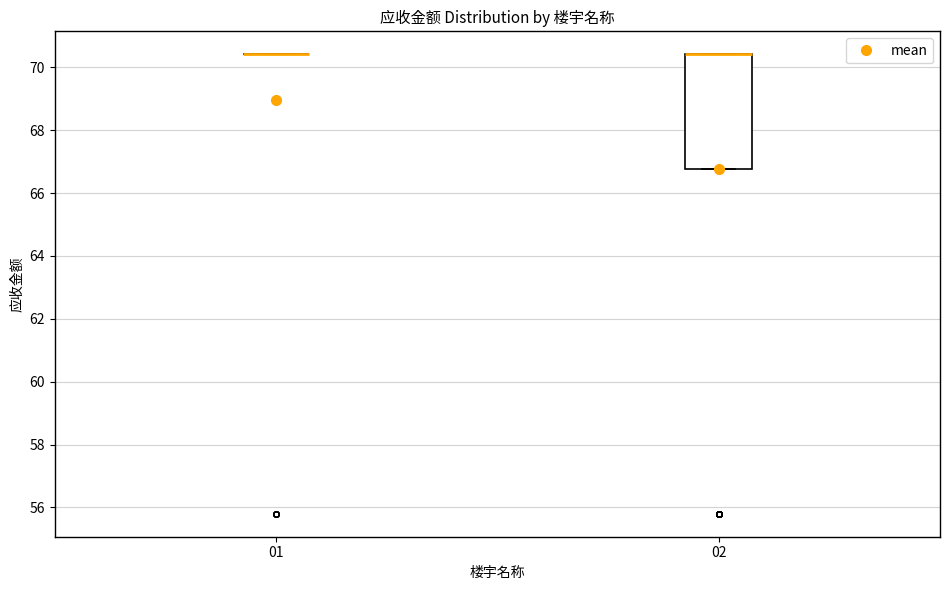

Reading left to right, transcribe this box plot: for each box, give where its median line is, the range the box spans, and where its two whiskers end, as read against the y-axis. The values are not printed on the chart, so give them approximately, as read against the axis.

01: box collapsed to a line at 70.4, whiskers 70.4 to 70.4
02: median 70.4 (drawn on the box's upper edge), box 66.8 to 70.4, whiskers 66.8 to 70.4